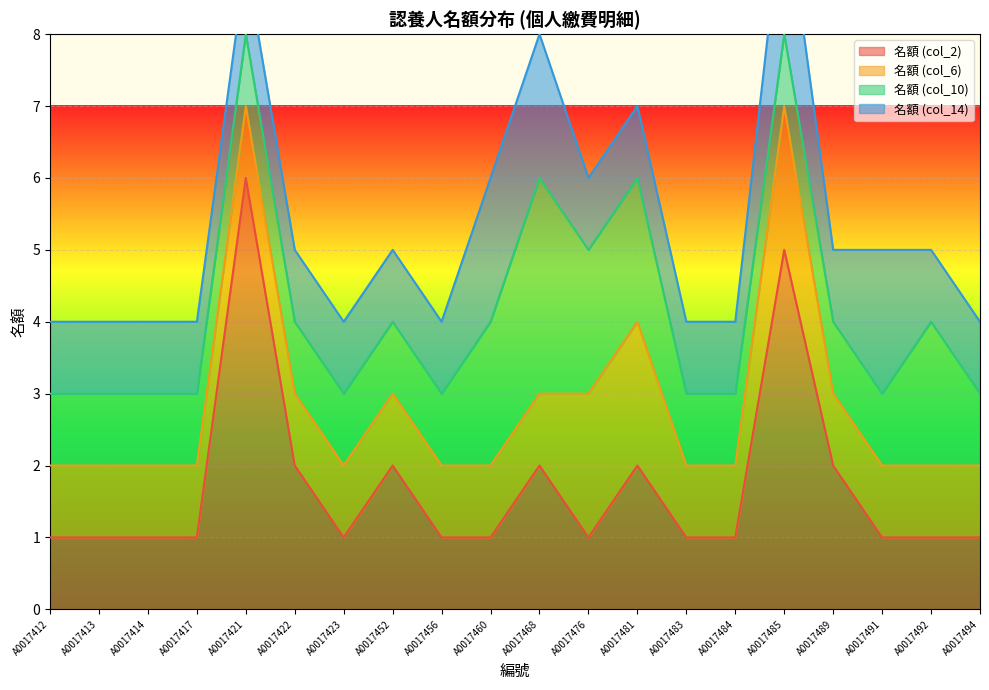

Which category has the highest value in the 名額 (col_2) series?

A0017421